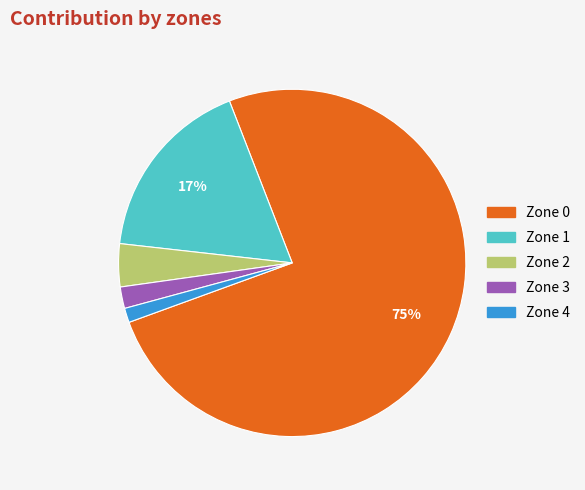

How many segments does this pie chart have?

5